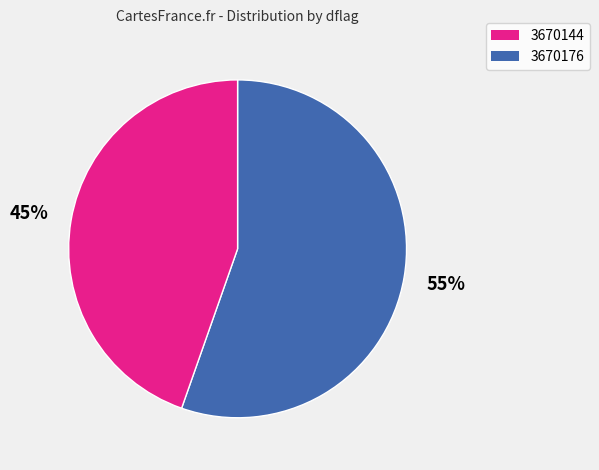

To the nearest percent, what is the average slice percentage?

50%